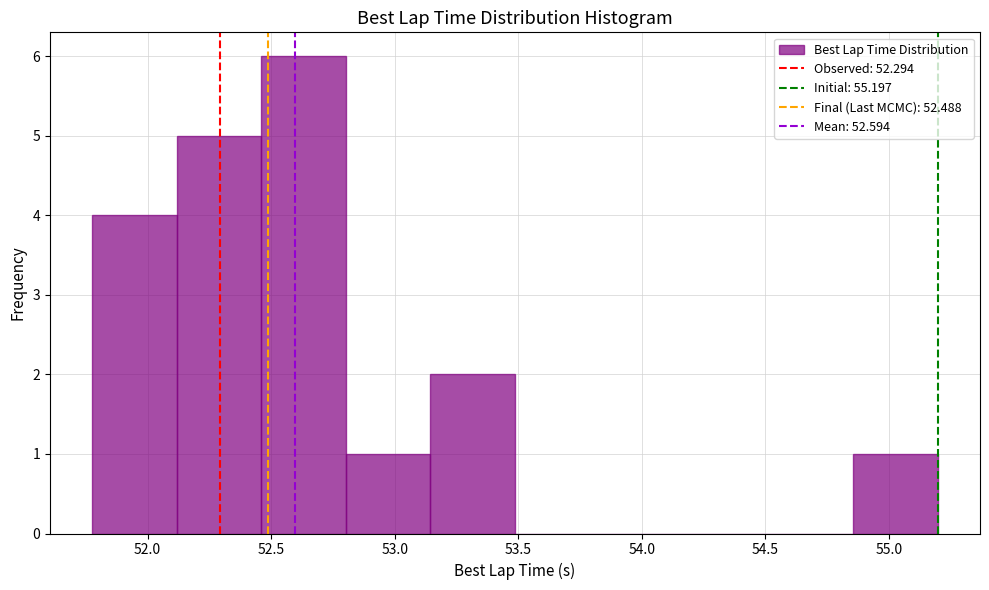

Reading left to right, list every bar in this chart as the range it spans on the x-axis followed by its height. Neither the bar edges nor the heights are printed on the chart, so give them approximately, as read against the axes.

51.80 to 52.10: 4
52.10 to 52.45: 5
52.45 to 52.80: 6
52.80 to 53.15: 1
53.15 to 53.50: 2
53.50 to 53.85: 0
53.85 to 54.15: 0
54.15 to 54.50: 0
54.50 to 54.85: 0
54.85 to 55.20: 1